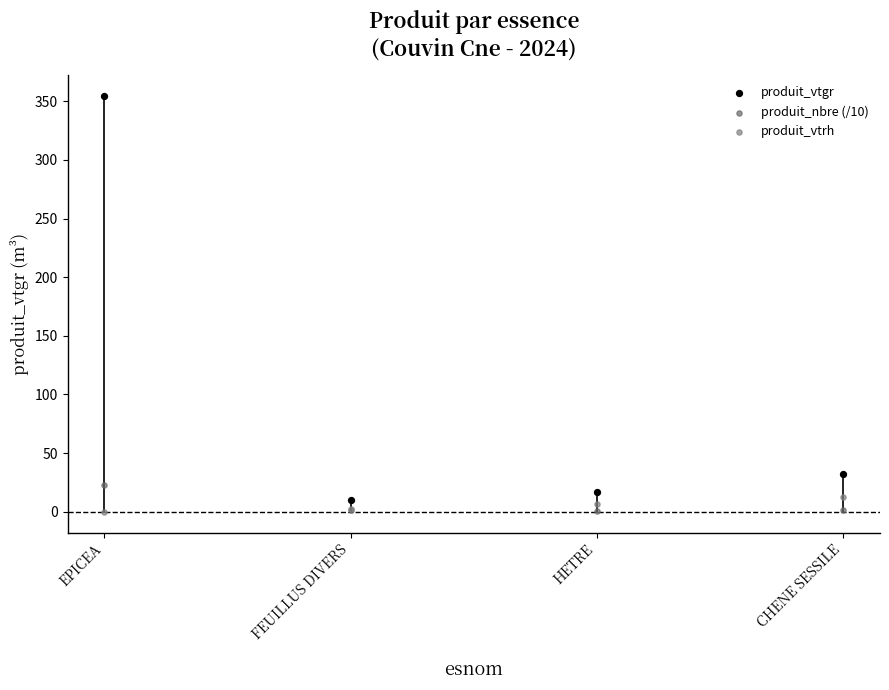

What are all the series names shown in the legend?

produit_vtgr, produit_nbre (/10), produit_vtrh